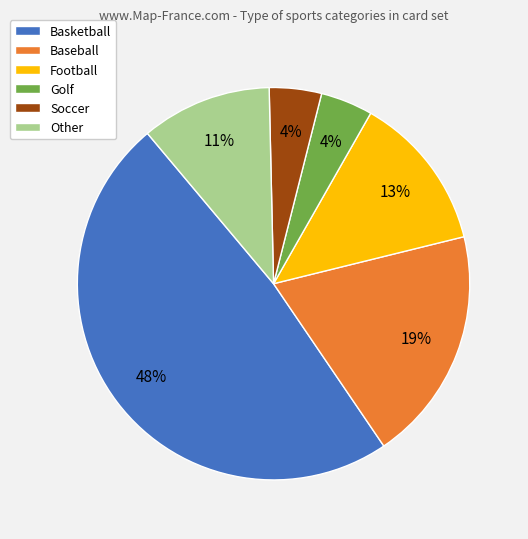

To the nearest percent, what is the combined percentage of Baseball and Football?

32%